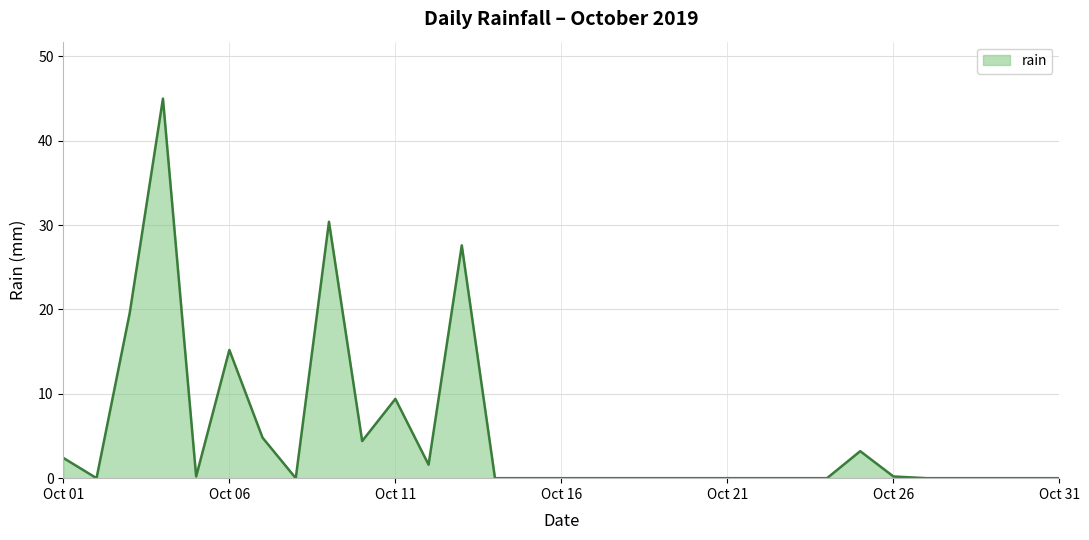

What is the greatest value displayed?

45.0